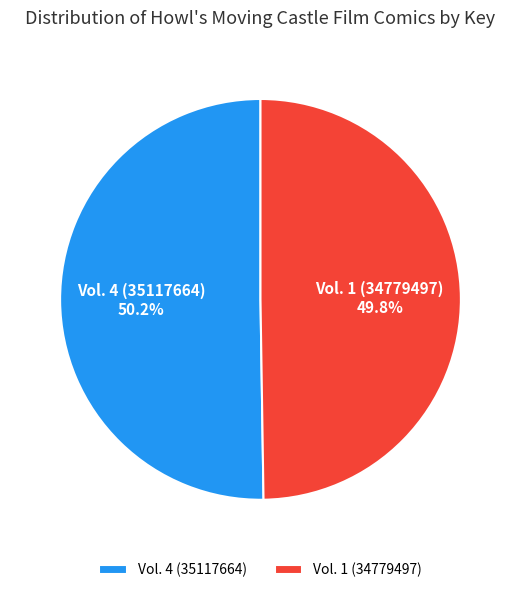

To the nearest percent, what portion does Vol. 1 (34779497) represent?

50%